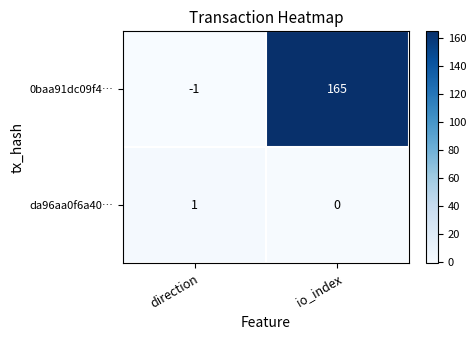

True or false: da96aa0f6a40… has a value of -1 at io_index.

False